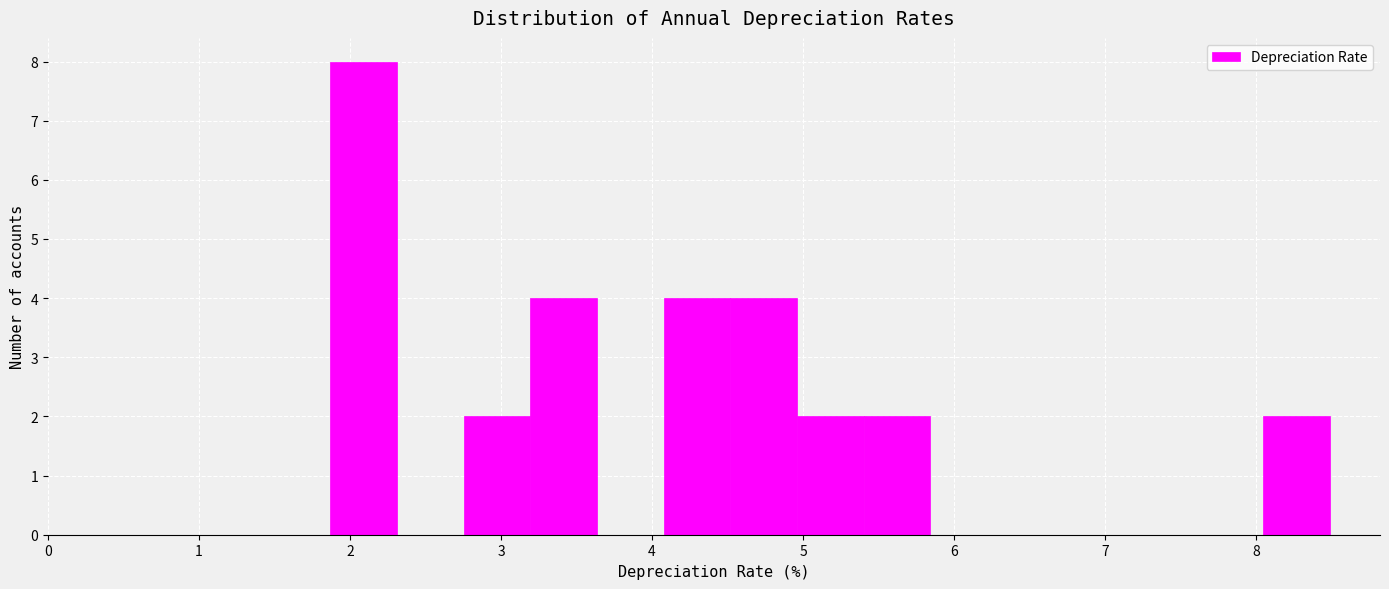

Which range on the x-axis has the tallest bar?

1.9 to 2.3